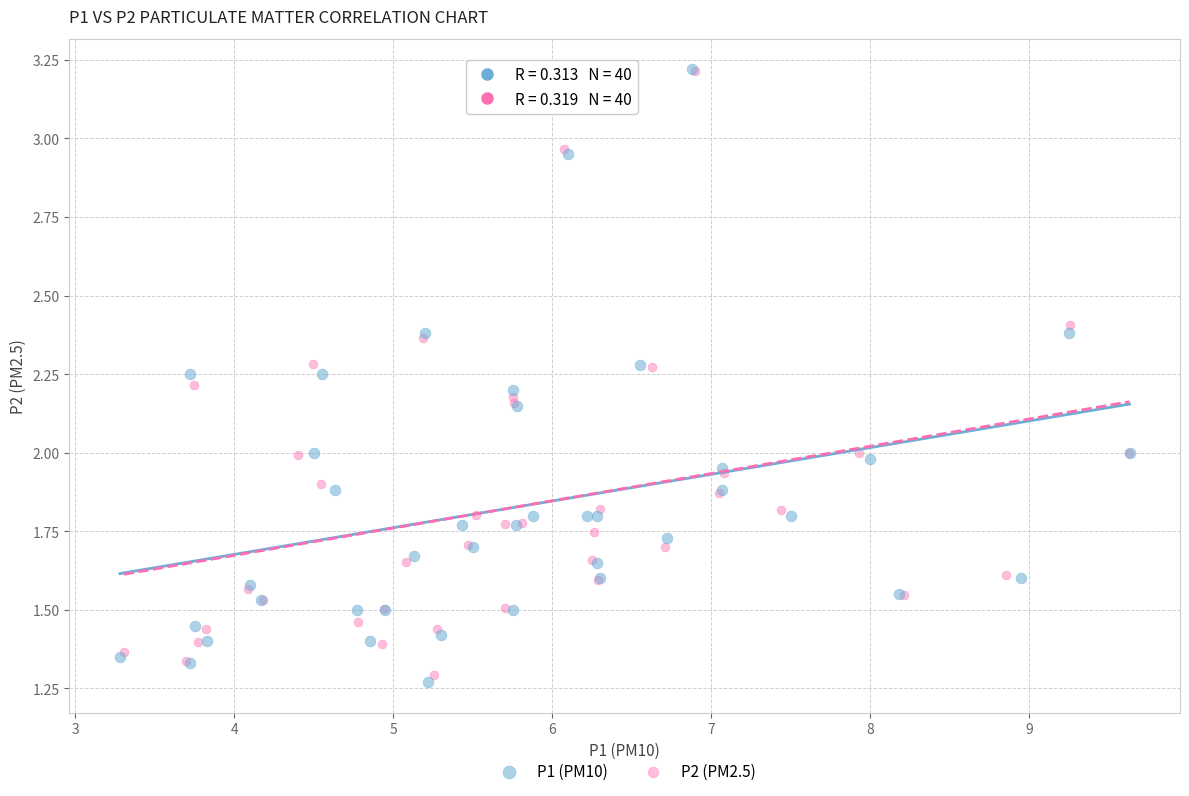

Which series has the largest Y range (max minus min)?

P1 (PM10)